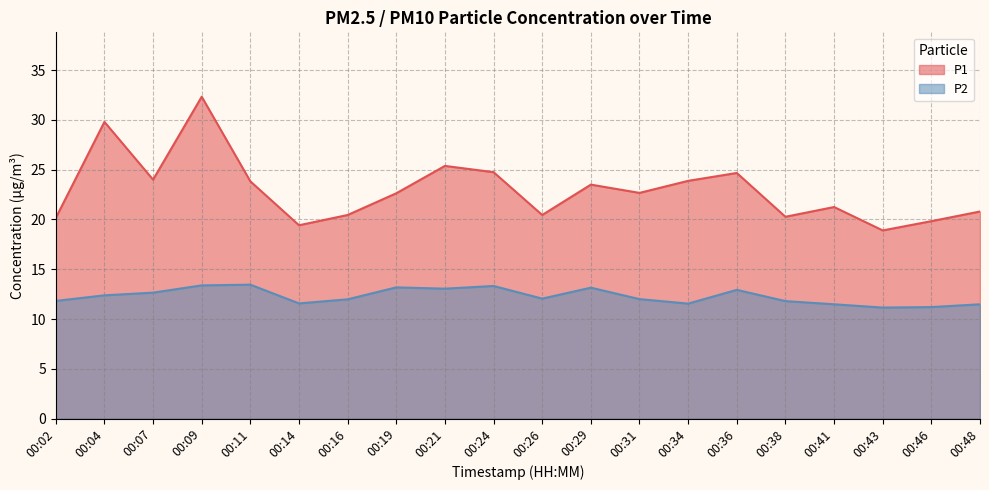

The P2 series shows 18.6 at 00:07. True or false?

False